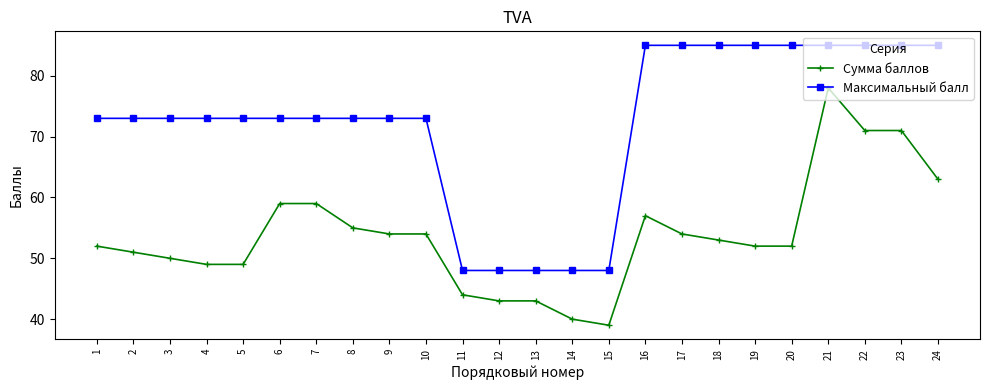

How many distinct data groups are displayed?

2